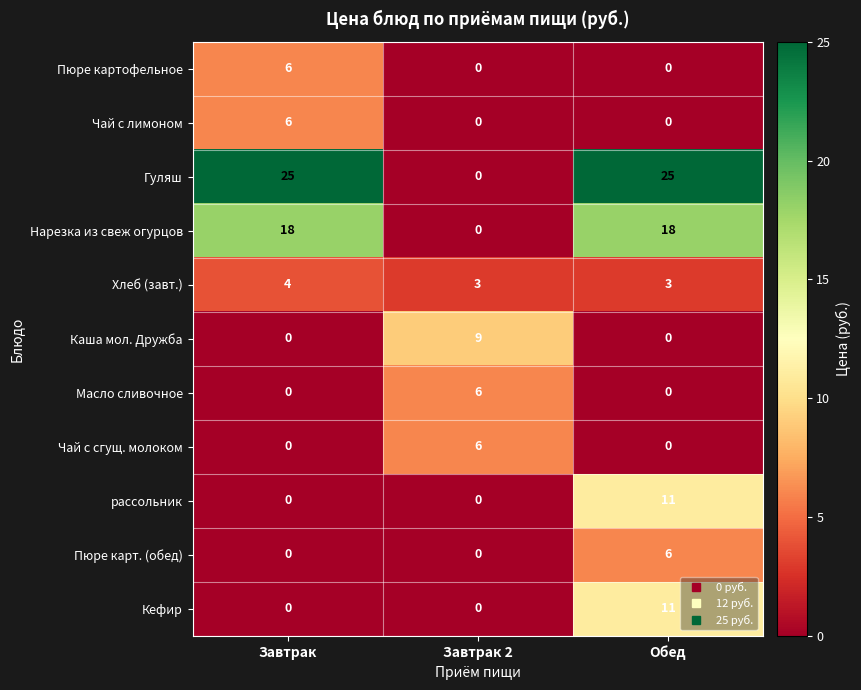

The value of Чай с сгущ. молоком at Обед is 0. True or false?

True